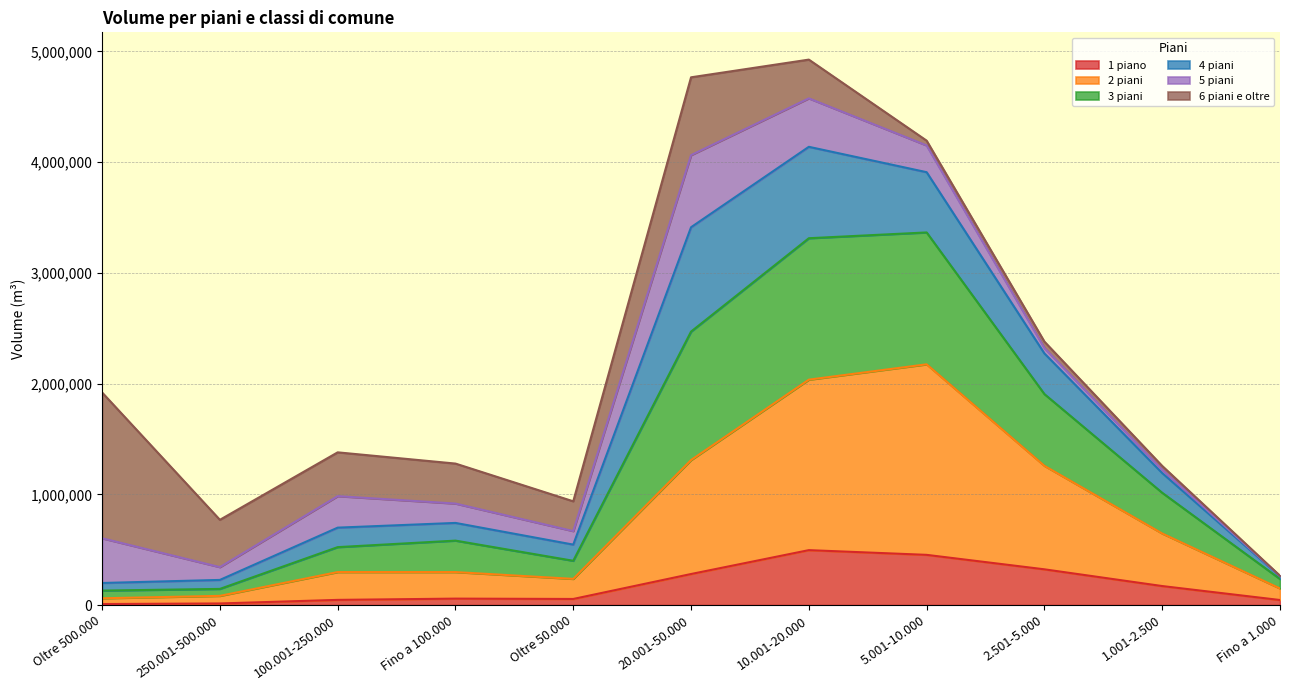

What is the total value across all series at 10.001-20.000?

4926169